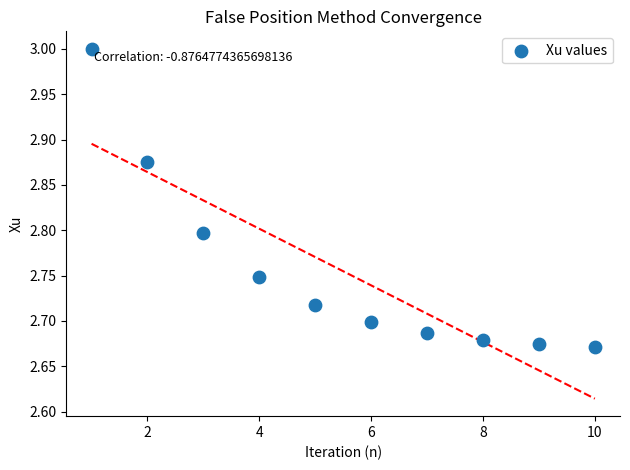

What is the range of X values (max minus min)?

9.0